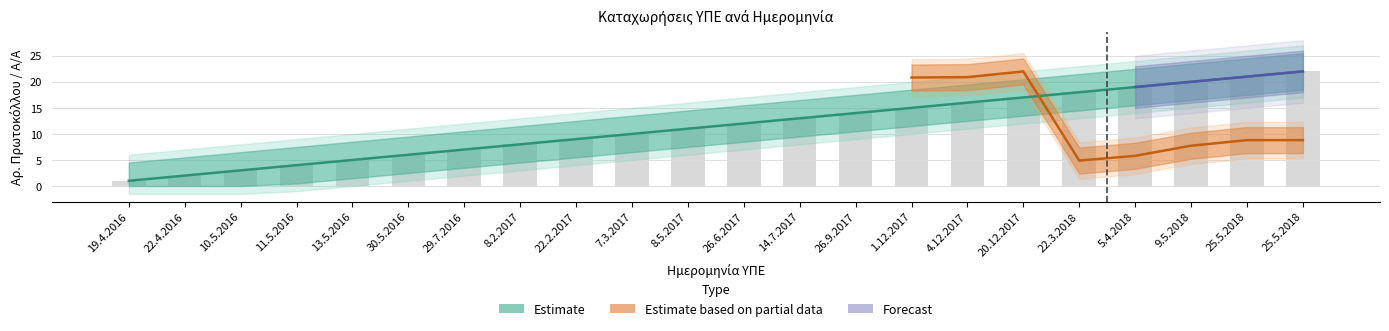

How many categories are shown in the chart?

22